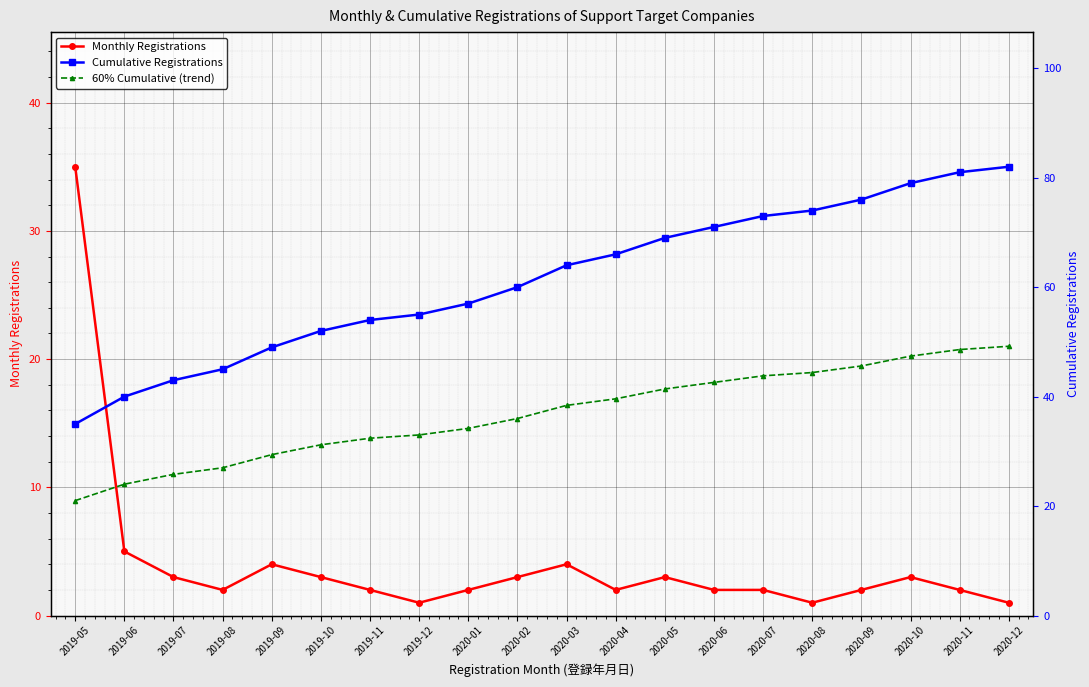

What is the approximate value of 60% Cumulative (trend) at 2020-11?

48.6